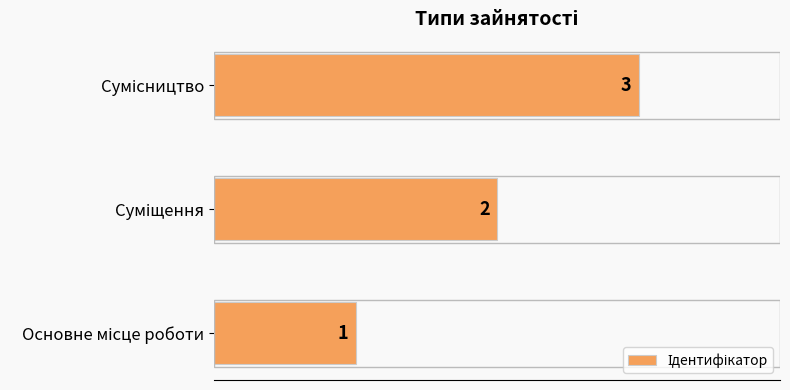

What is the sum of all values?

6